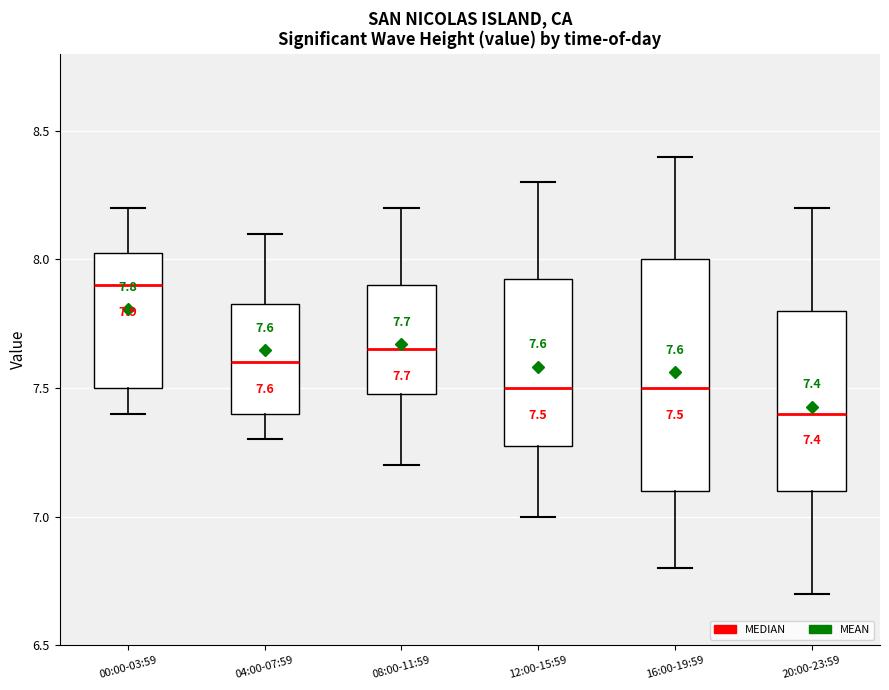

Which box's median line is the lowest?

20:00-23:59